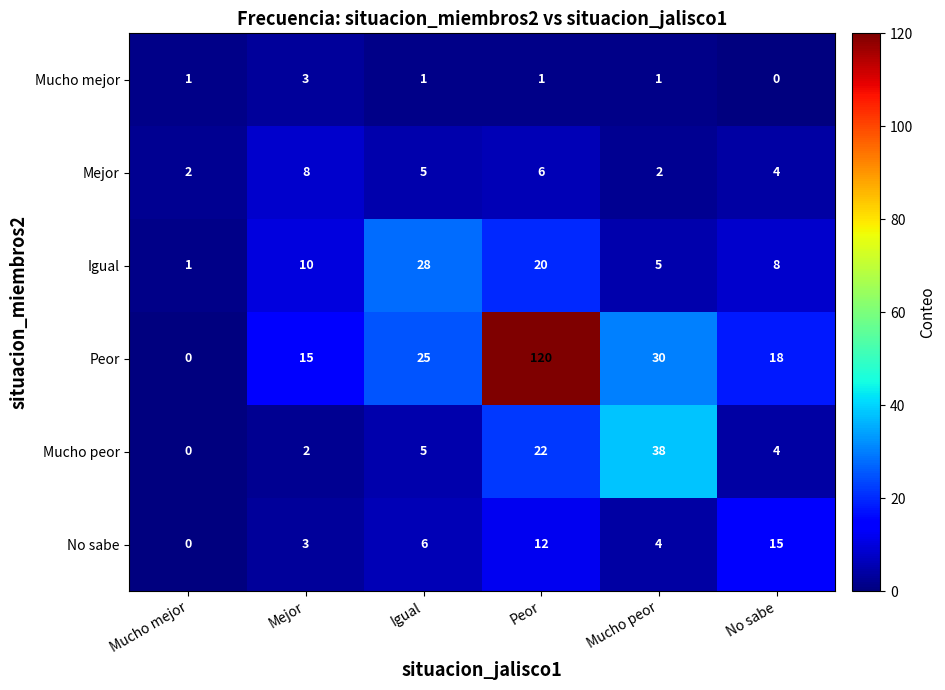

What is the difference between the maximum and second lowest values in the No sabe series?

12